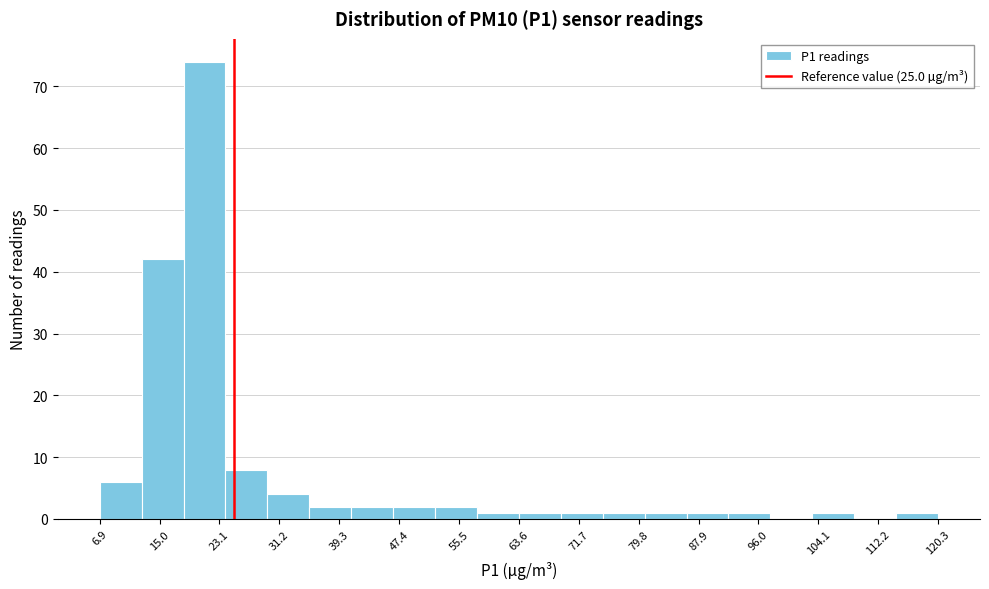

Over which range of the x-axis is the bar tallest?

18 to 24